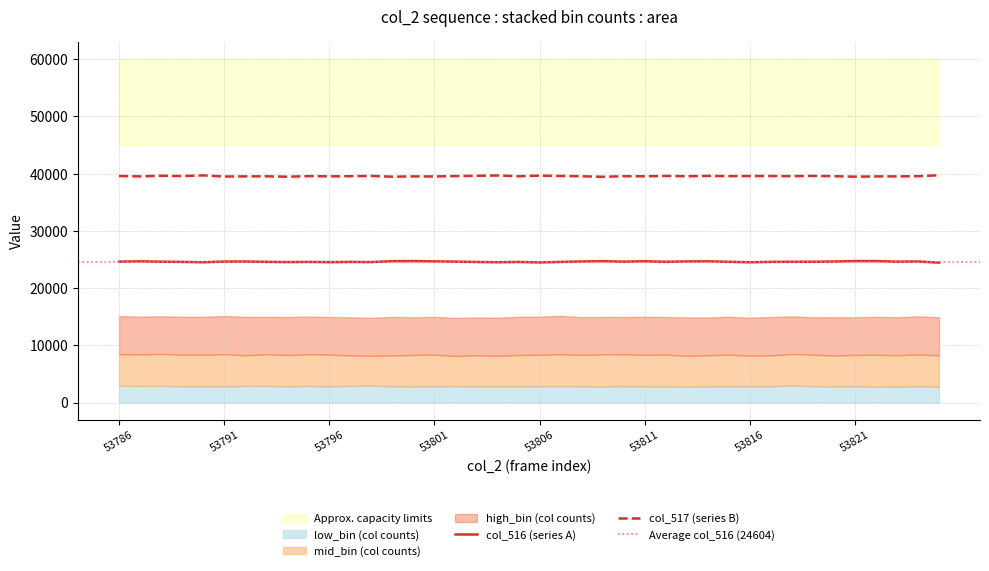

Which series has the widest spread of values?

col_516